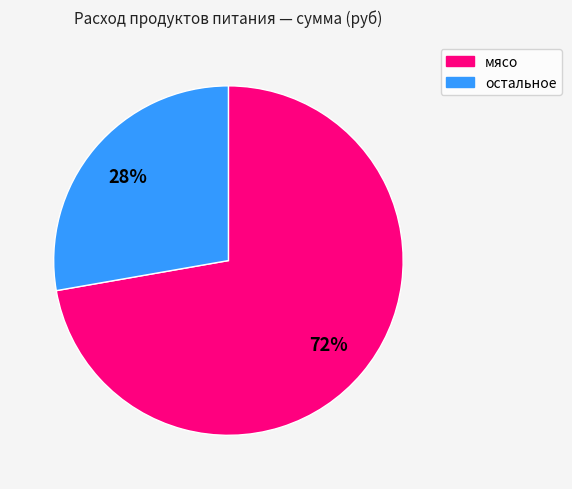

To the nearest percent, what is the difference between the largest and smallest slice percentages?

44%